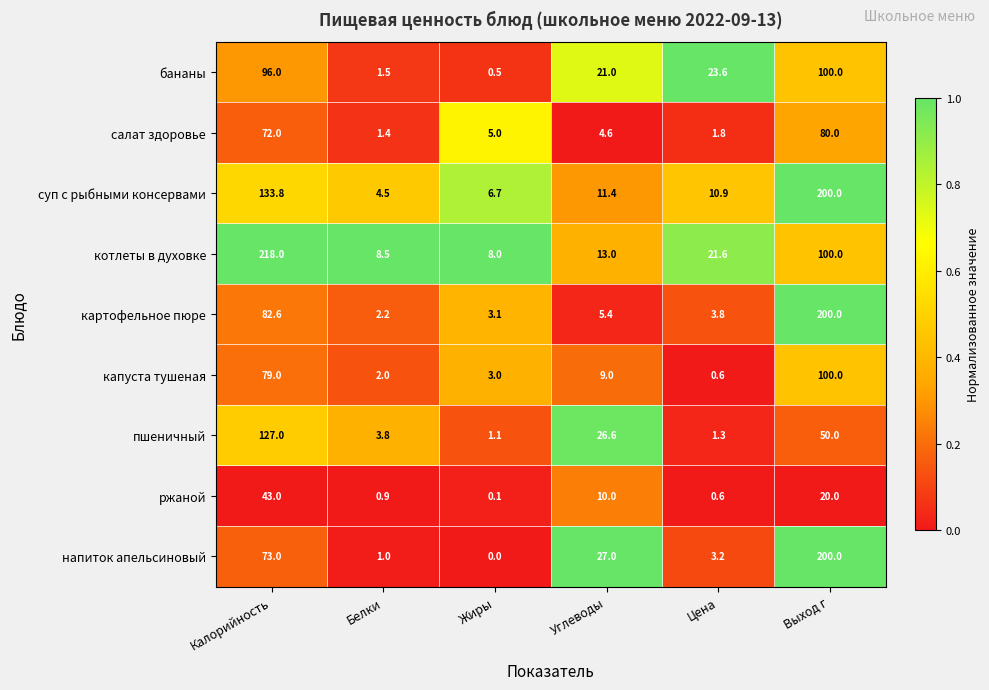

The пшеничный series shows 1.7 at Жиры. True or false?

False